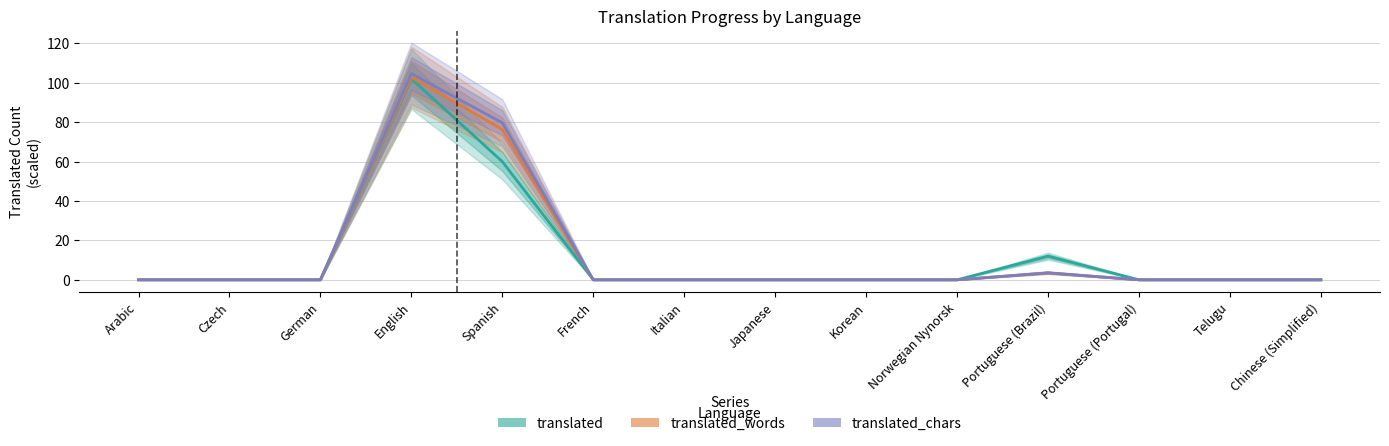

True or false: translated_chars and translated cross at least once.

False